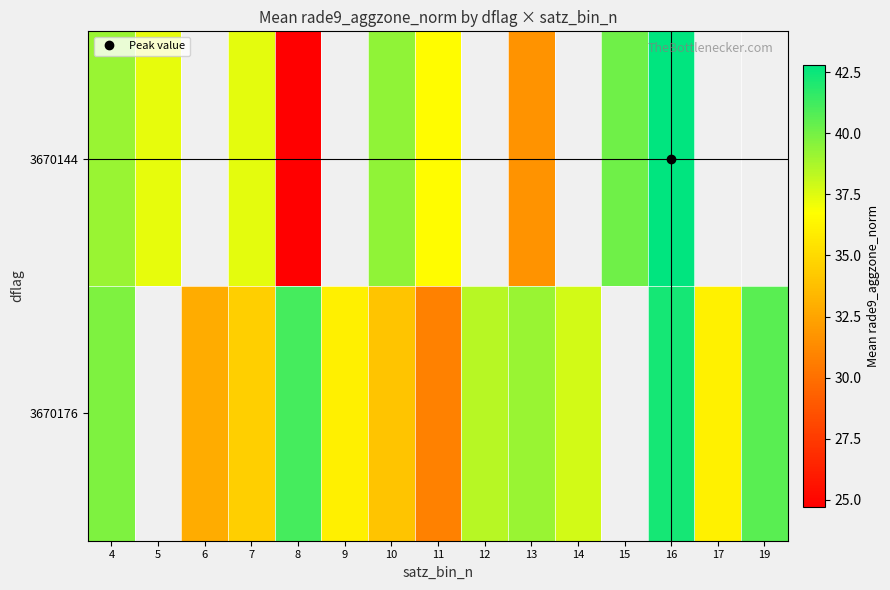

Which series has the widest spread of values?

3670144